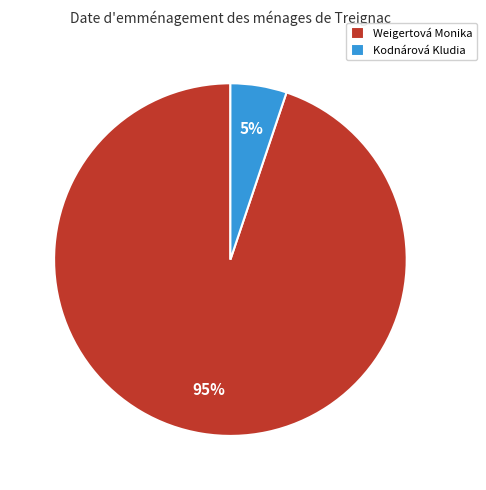

Which slice is the largest?

Weigertová Monika